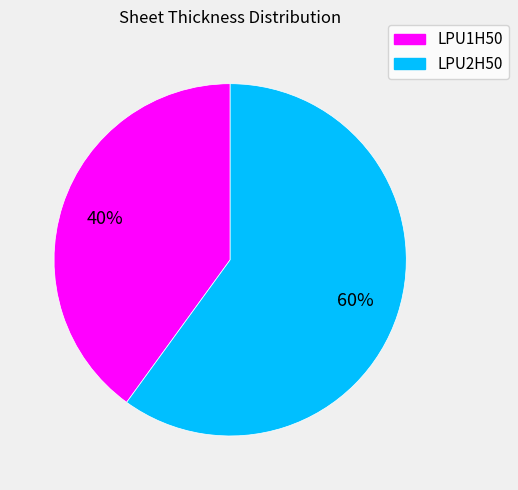

Count the number of slices in the pie.

2